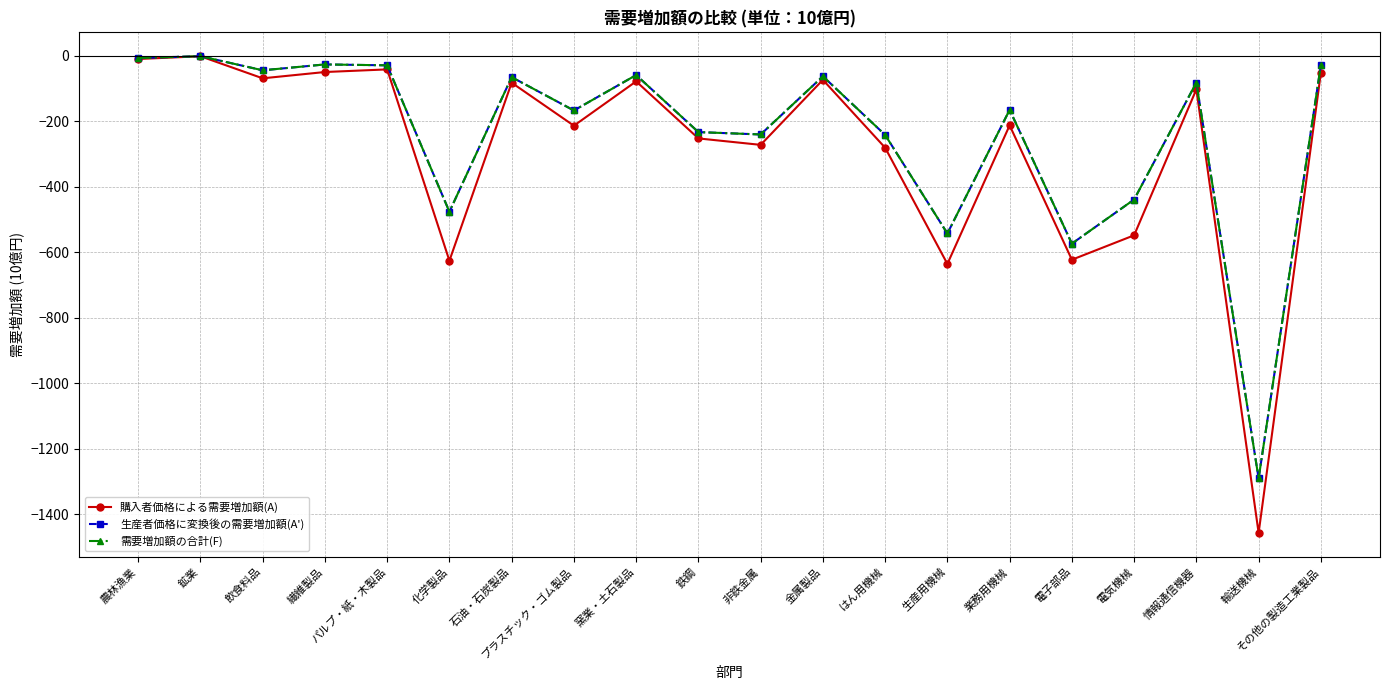

Rank the series at 化学製品 from highest to lowest value.

生産者価格に変換後の需要増加額(A'), 需要増加額の合計(F), 購入者価格による需要増加額(A)